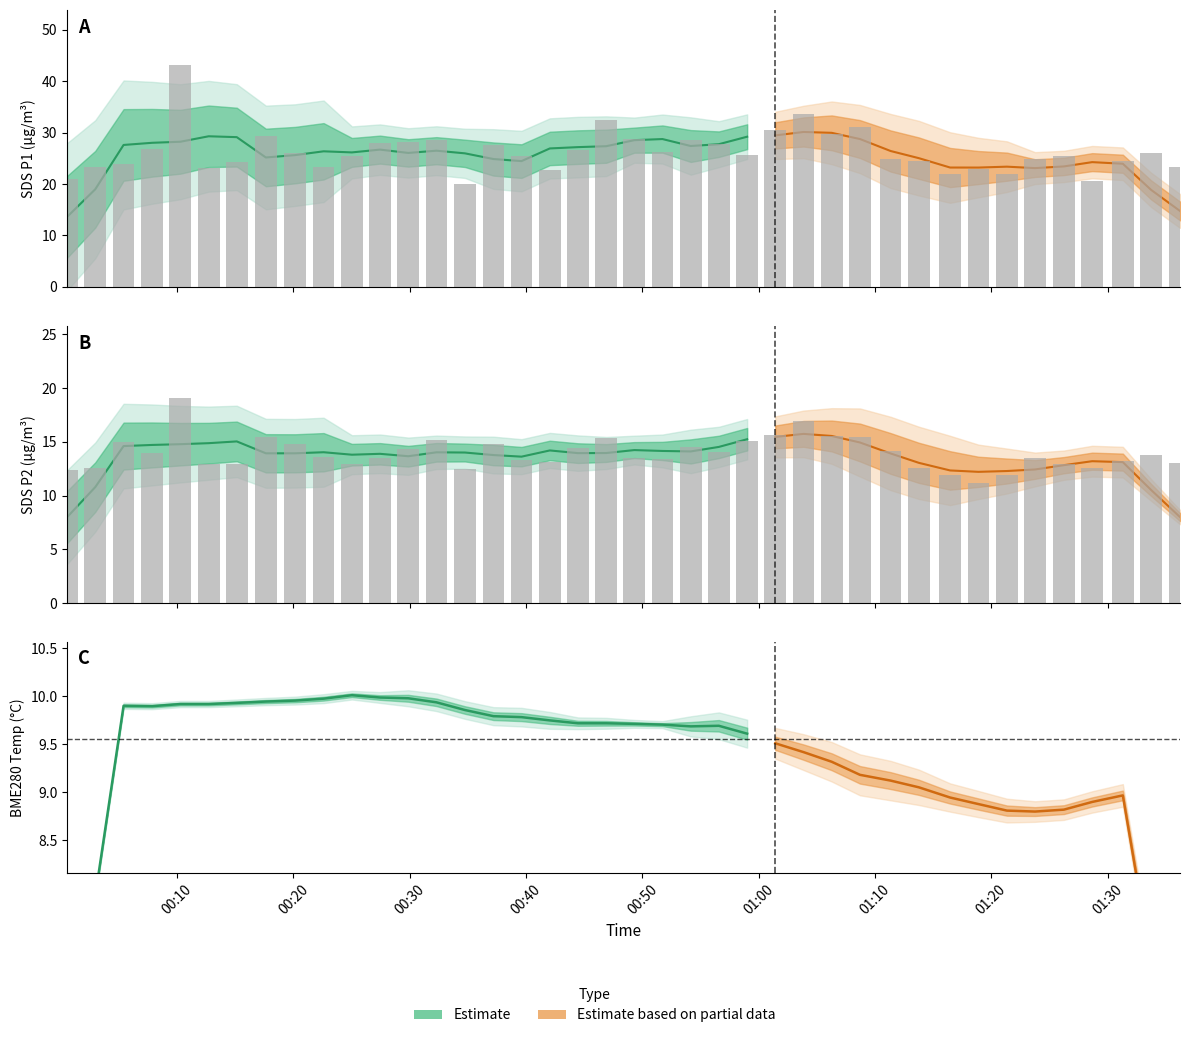

Reading left to right, list all the values displayed in this chart.

SDS_P1: 21.0	23.2	23.9	26.8	43.1	23.1	24.2	29.3	25.9	23.3	25.4	27.9	28.2	28.7	20.1	27.6	25.4	22.7	26.6	32.4	28.8	26.3	28.6	27.7	25.6	30.6	33.5	29.8	31.1	24.8	24.6	21.9	22.9	21.9	24.8	25.4	20.5	24.5	26.1	23.2
SDS_P2: 12.4	12.6	15.0	13.9	19.1	12.9	12.9	15.4	14.8	13.6	12.9	13.4	14.3	15.2	12.4	14.8	13.3	13.1	14.4	15.3	13.5	13.4	14.5	14.0	15.1	15.6	17.0	15.6	15.4	14.1	12.6	11.9	11.2	11.9	13.5	12.9	12.6	13.2	13.8	13.1